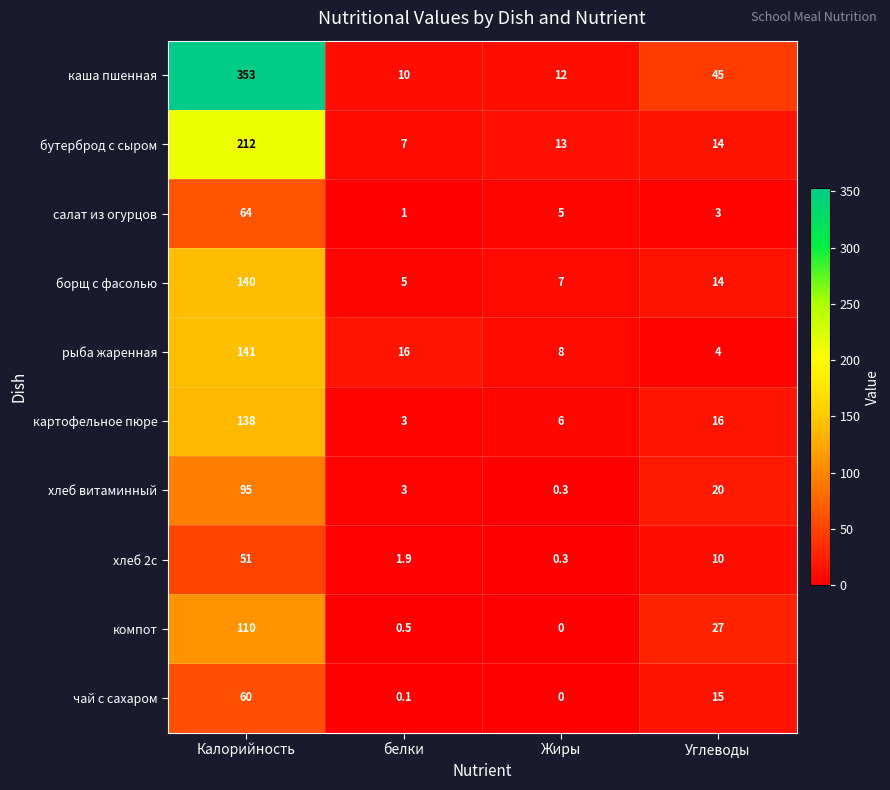

Which series has the largest range (max minus min)?

каша пшенная